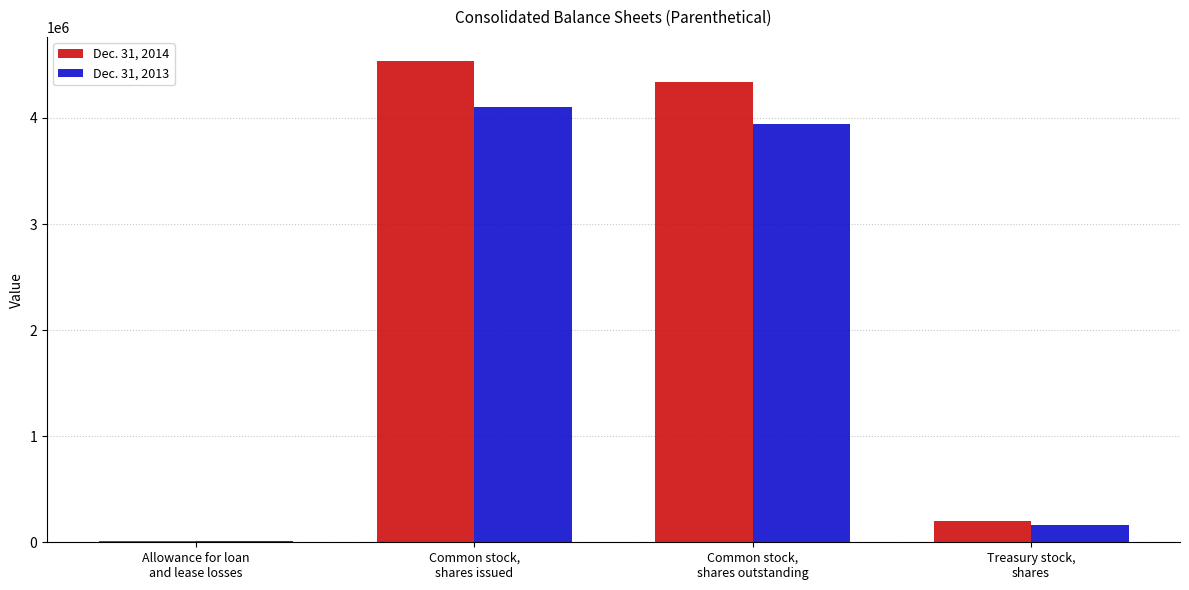

What is the total value across all series at Allowance for loan
and lease losses?

28230